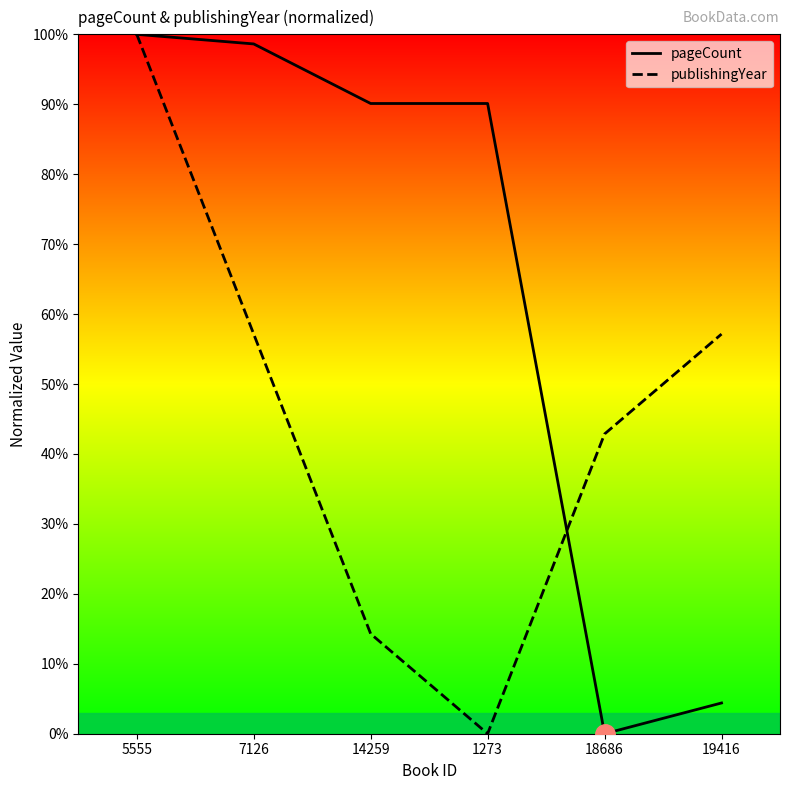

How many values in the pageCount series are below 90?

2